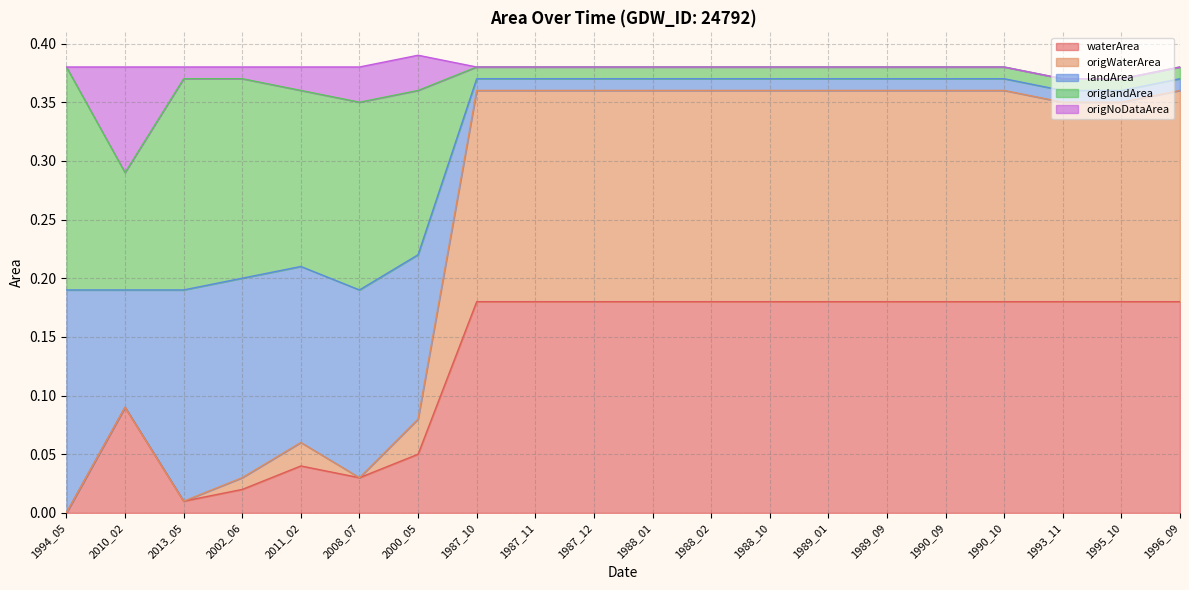

Does the chart display data point markers on the line(s)?

No